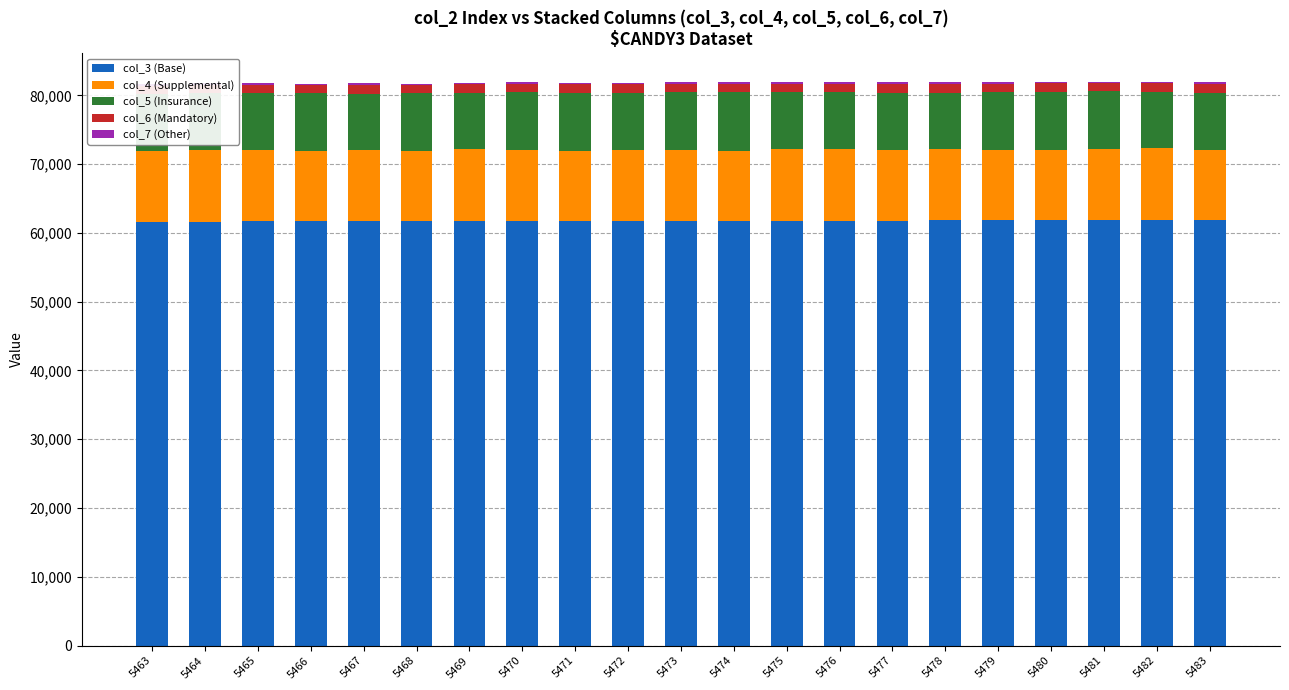

The value of col_3 (Base) at 5481 is 31966. True or false?

False